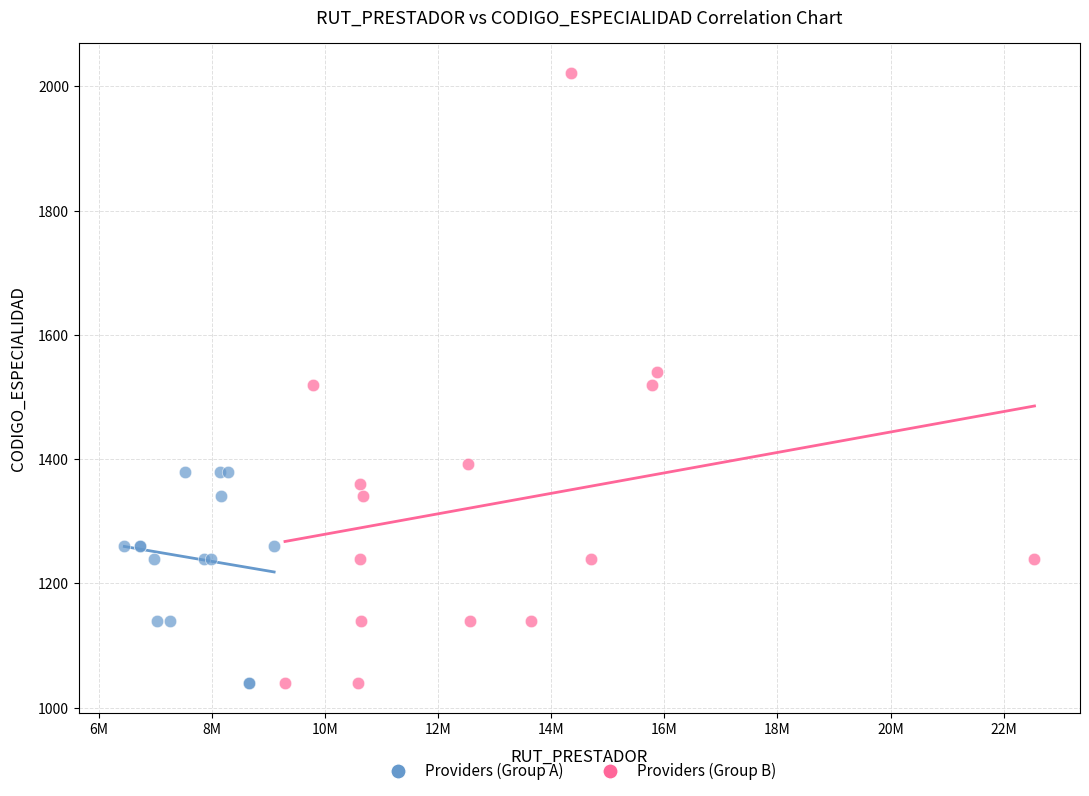

Which series reaches the maximum Y coordinate?

Providers (Group B)